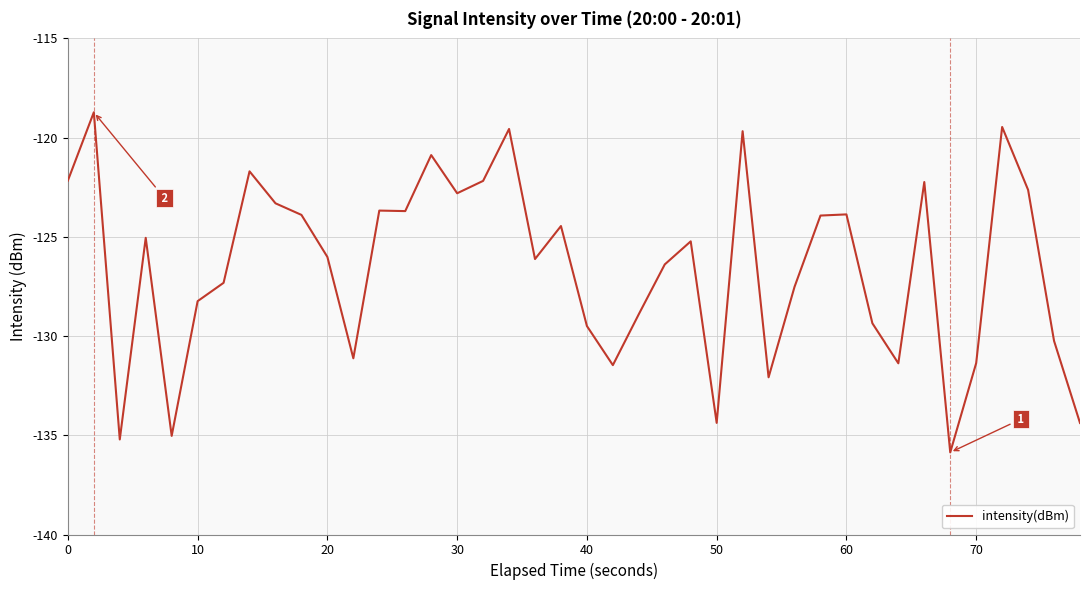

What is the smallest value displayed?

-135.9